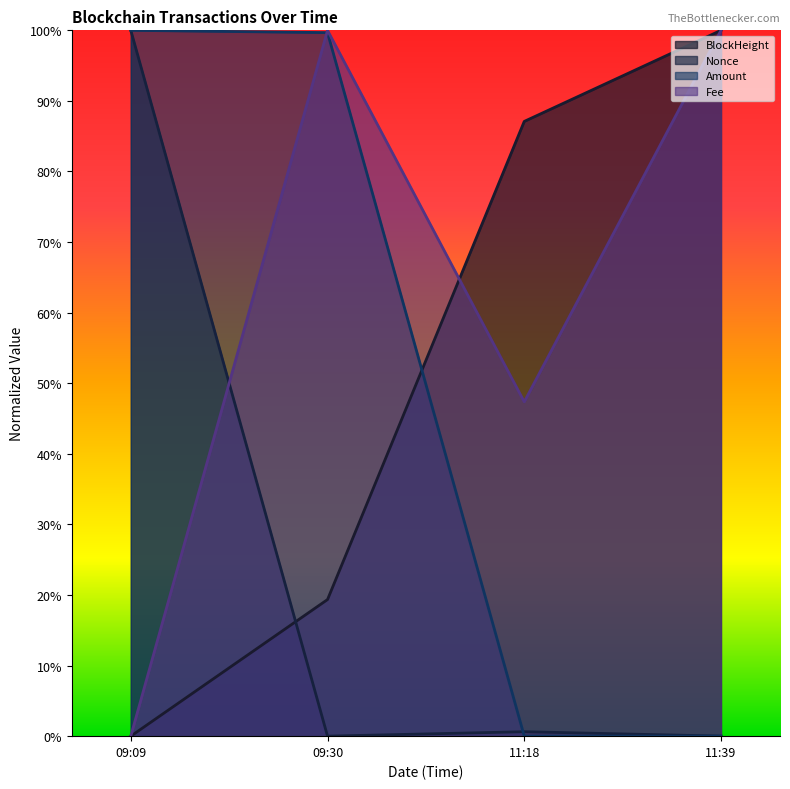

At which category is the sum across all series the highest?

09:30